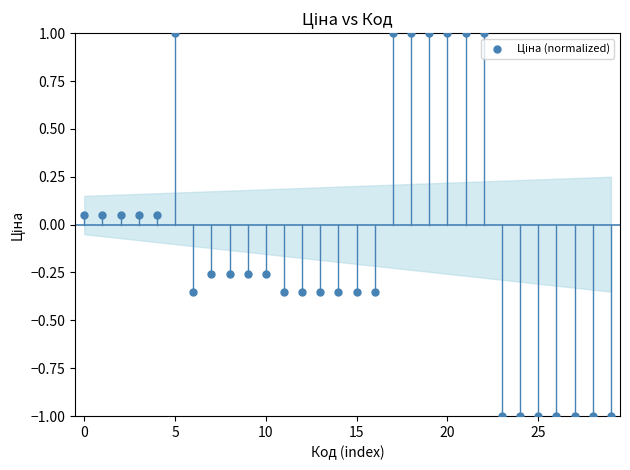

Count the number of points in this scatter plot.

30